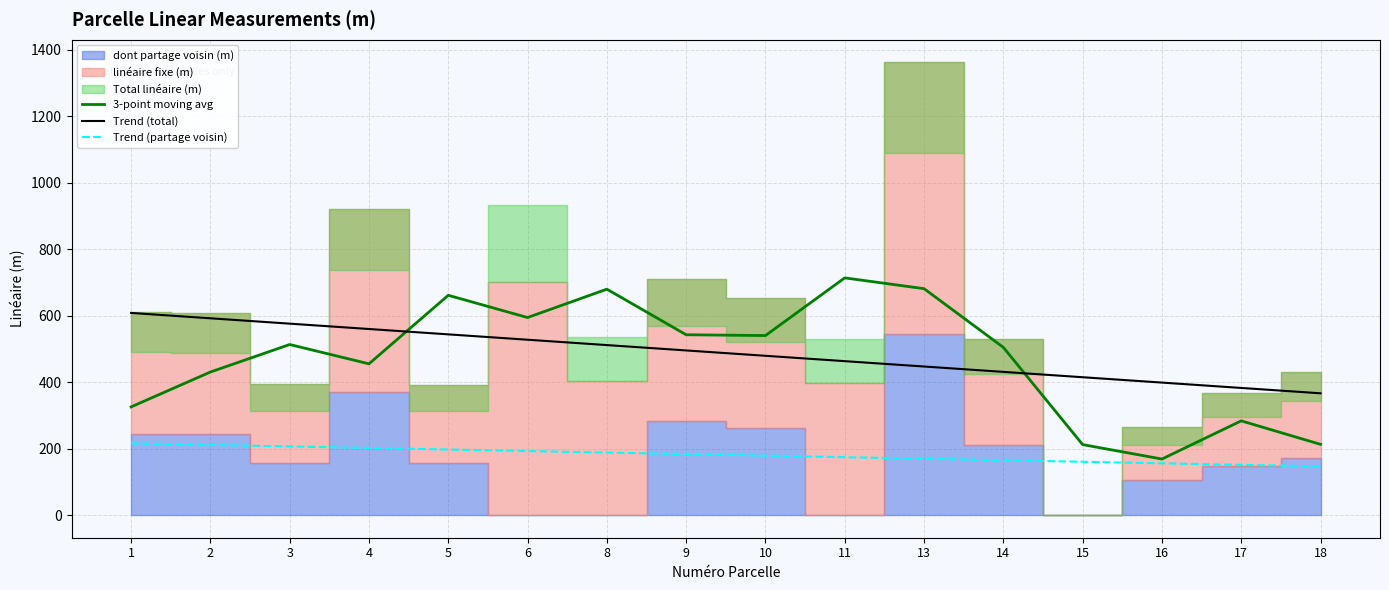

Reading left to right, list all the values displayed in this chart.

3-point moving avg: 1=325.6	2=430.5	3=513.3	4=455.2	5=661.4	6=594.5	8=679.9	9=542.7	10=540.3	11=713.8	13=681.4	14=504.7	15=212.1	16=168.7	17=283.6	18=212.9
Trend (total): 1=608.4	2=592.2	3=576.1	4=560.0	5=543.9	6=527.7	8=511.6	9=495.5	10=479.4	11=463.2	13=447.1	14=431.0	15=414.9	16=398.7	17=382.6	18=366.5
Trend (partage voisin): 1=215.8	2=211.2	3=206.6	4=202.0	5=197.3	6=192.7	8=188.1	9=183.5	10=178.9	11=174.3	13=169.7	14=165.0	15=160.4	16=155.8	17=151.2	18=146.6